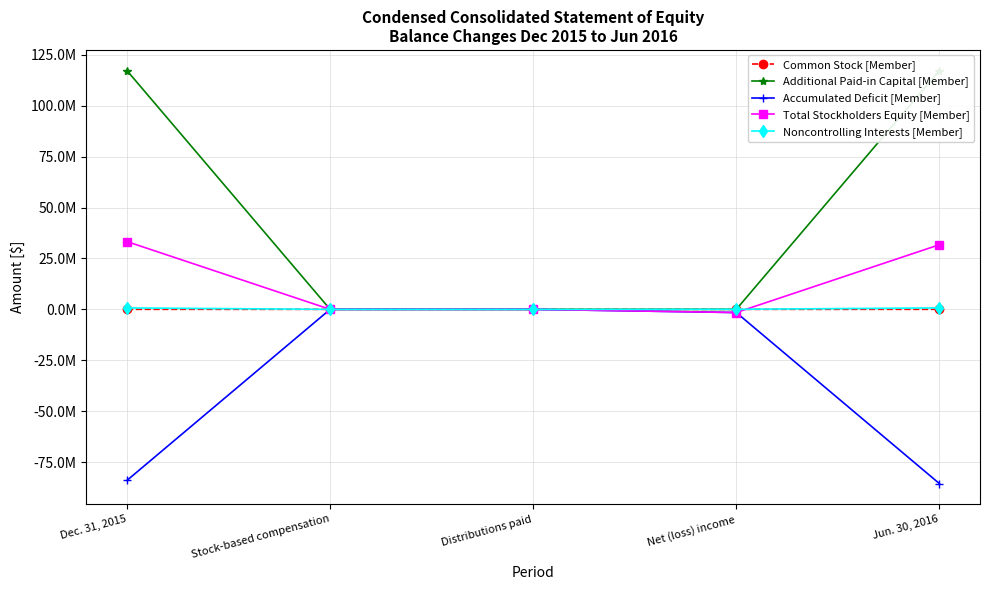

At how many categories does at least one series exceed -34284638?

5